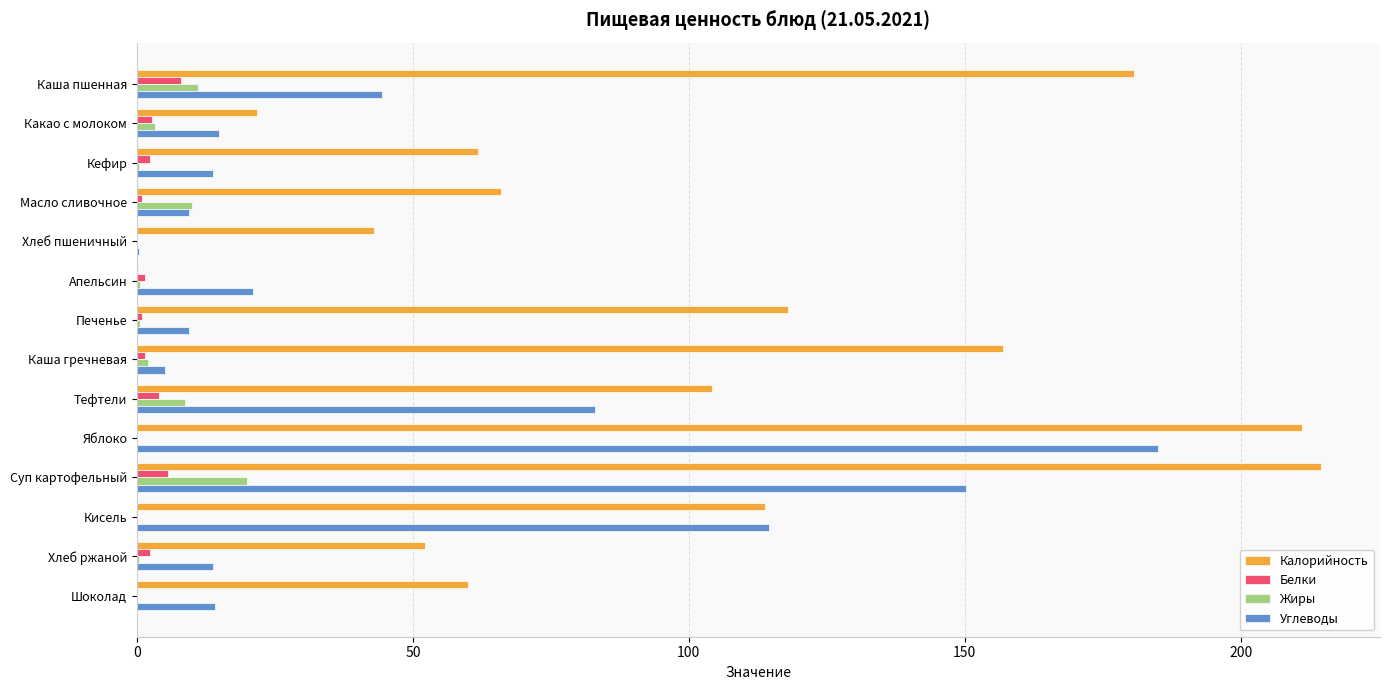

The value of Углеводы at Суп картофельный is 150.2. True or false?

True